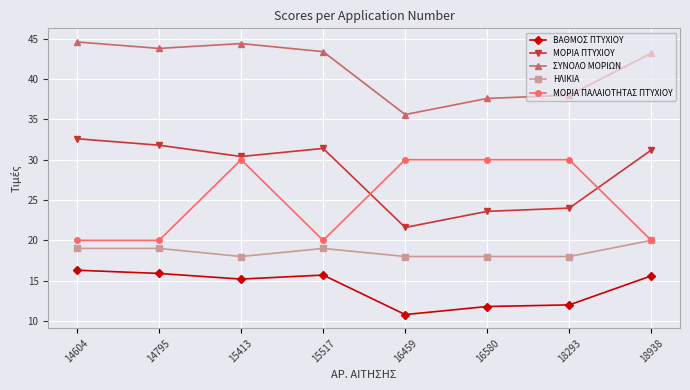

Which series has the largest range (max minus min)?

ΜΟΡΙΑ ΠΤΥΧΙΟΥ